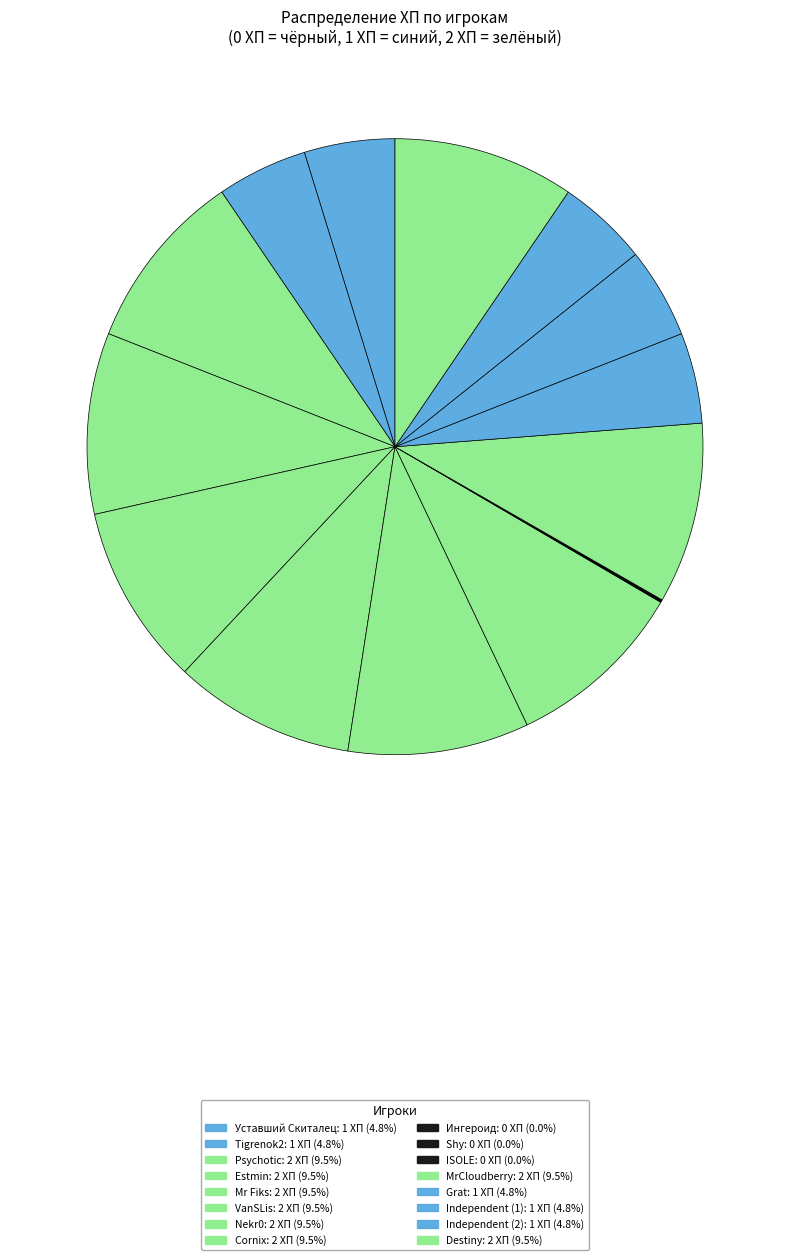

Is ISOLE the majority of the pie?

No